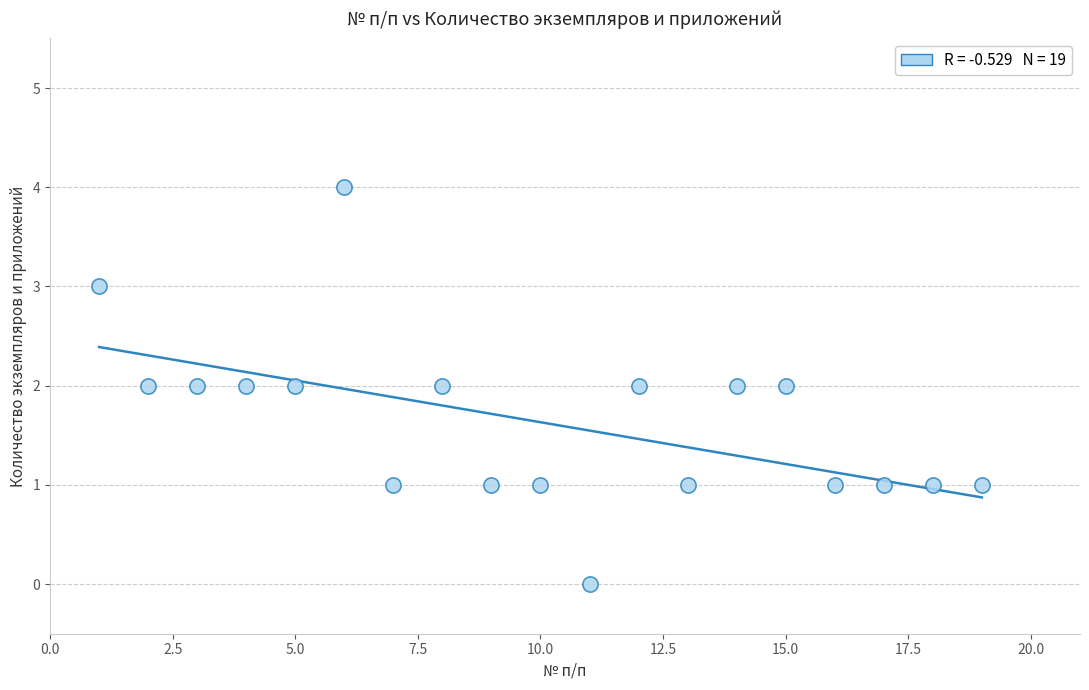

What is the range of X values (max minus min)?

18